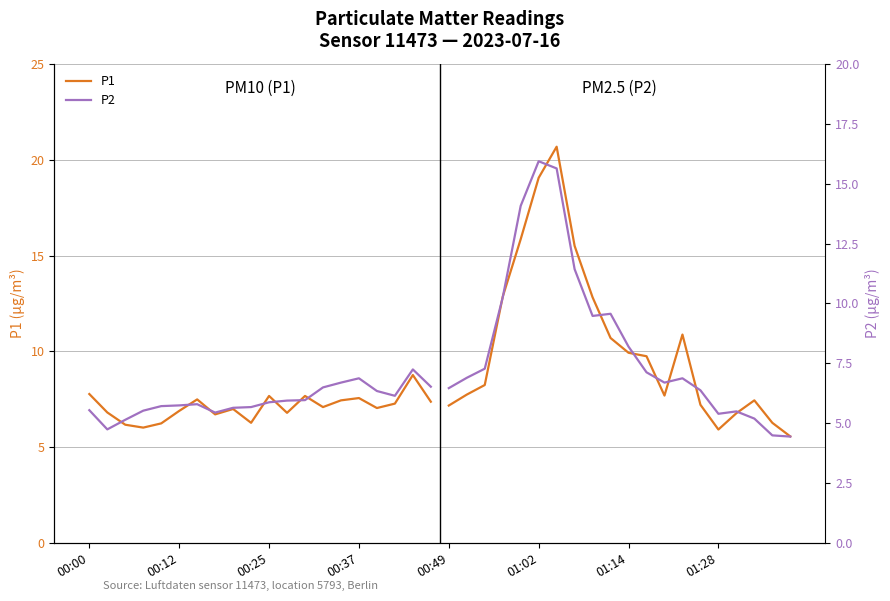

Rank the series by their maximum value, from lowest to highest.

P2, P1